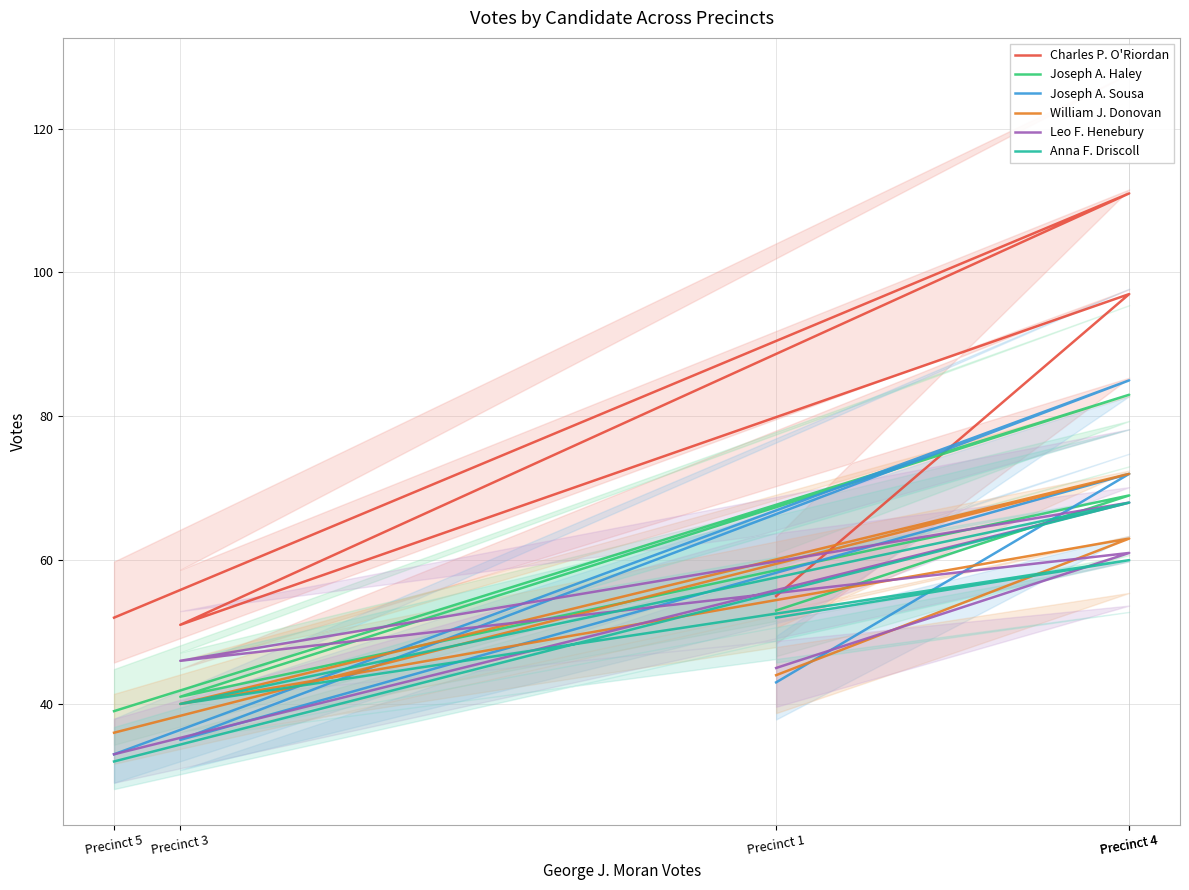

Rank the series at Precinct 3 from lowest to highest value.

Joseph A. Sousa, William J. Donovan, Anna F. Driscoll, Joseph A. Haley, Leo F. Henebury, Charles P. O'Riordan